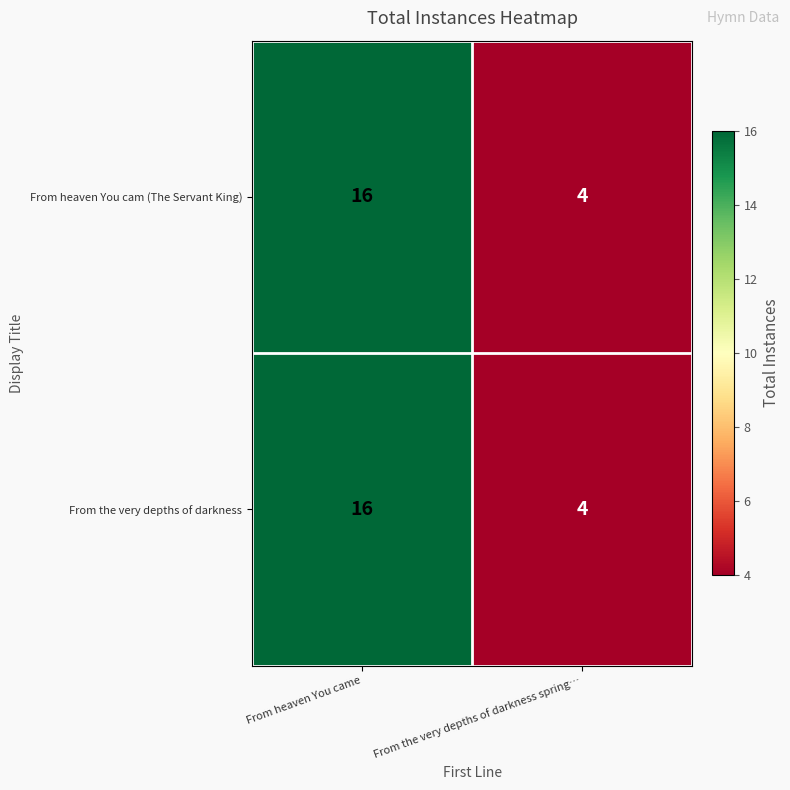

Reading right to left, extract all data points from this chart.

From heaven You cam (The Servant King): From the very depths of darkness spring…=4	From heaven You came=16
From the very depths of darkness: From the very depths of darkness spring…=4	From heaven You came=16